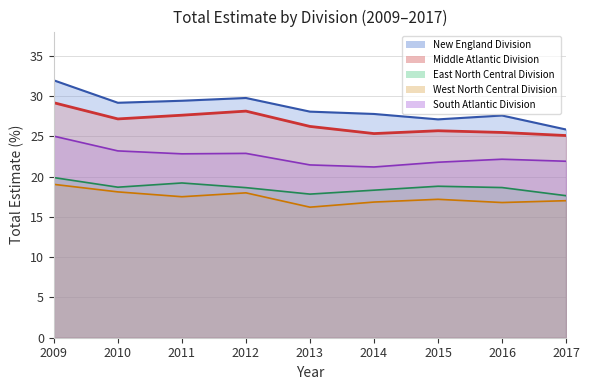

Which series changed the most between 2009 and 2011?

New England Division